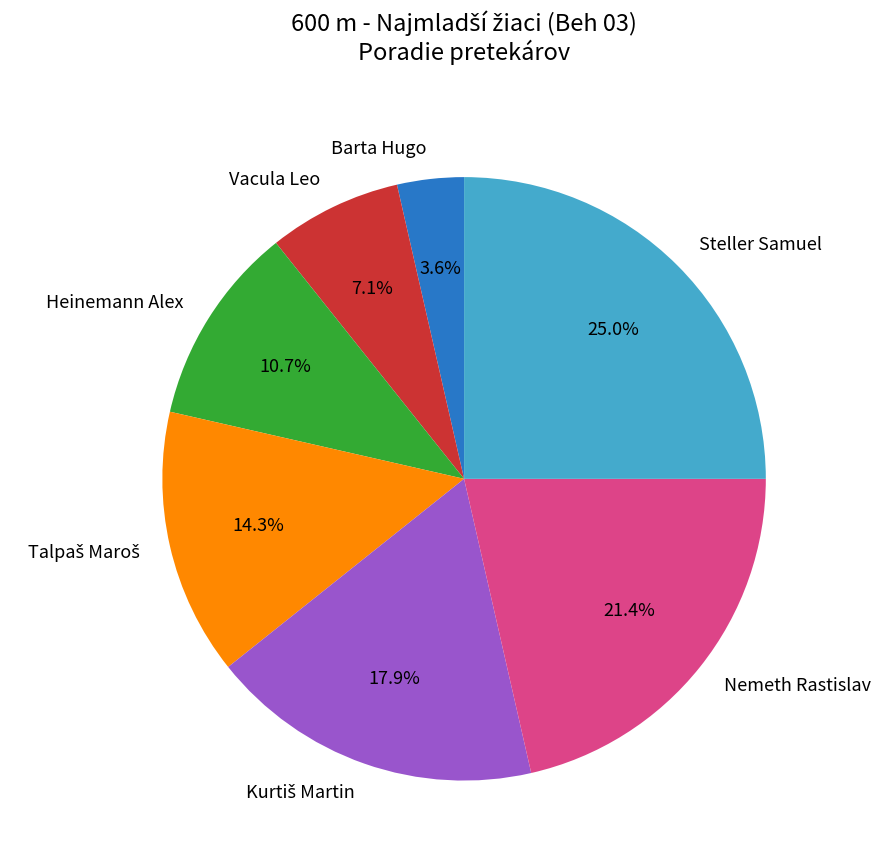

Which has a higher value, Nemeth Rastislav or Barta Hugo?

Nemeth Rastislav